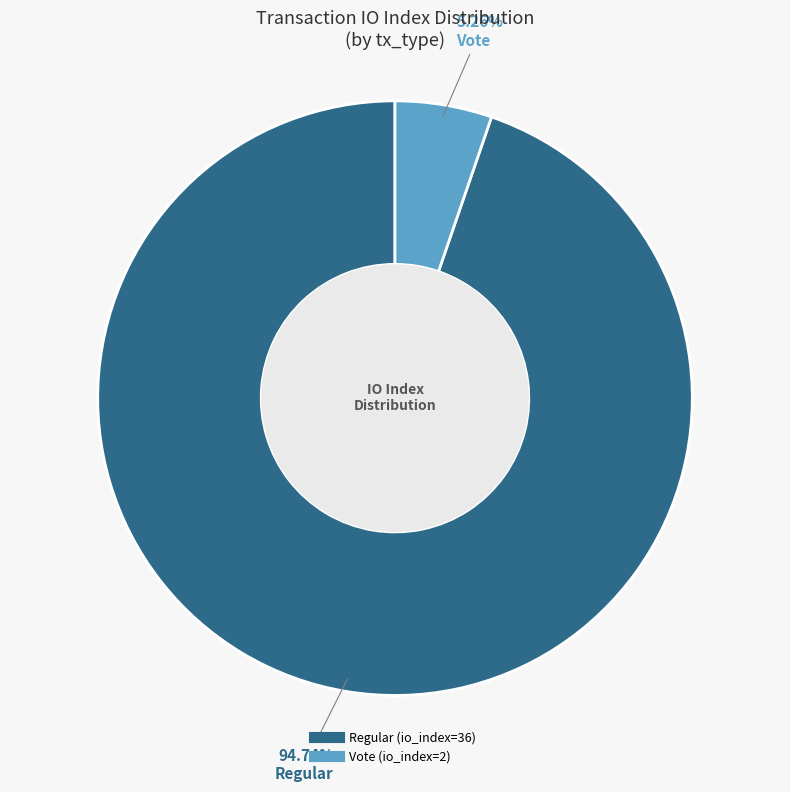

Which has a higher value, Vote (io_index=2) or Regular (io_index=36)?

Regular (io_index=36)